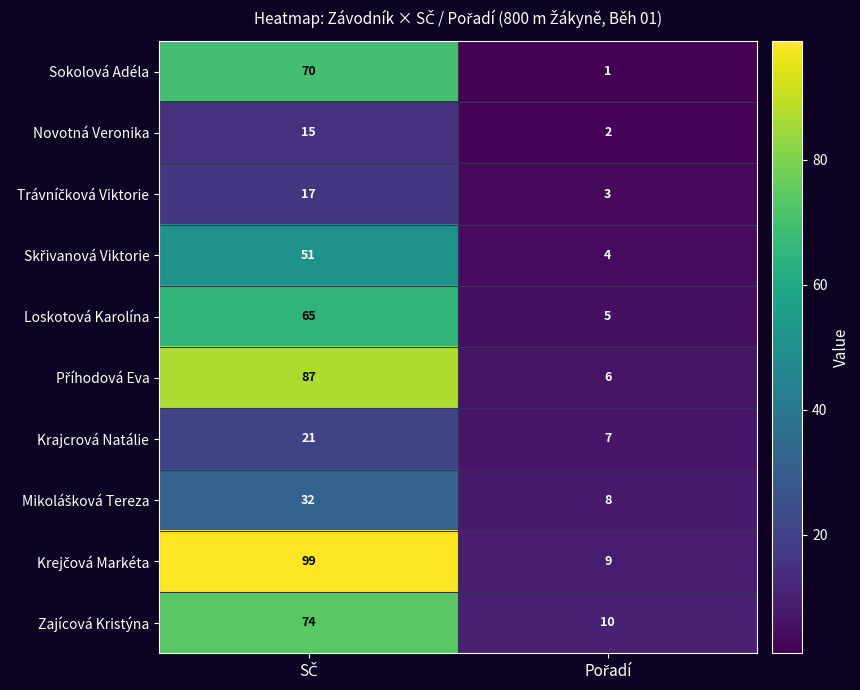

What is the difference between the maximum and minimum values in the Novotná Veronika series?

13